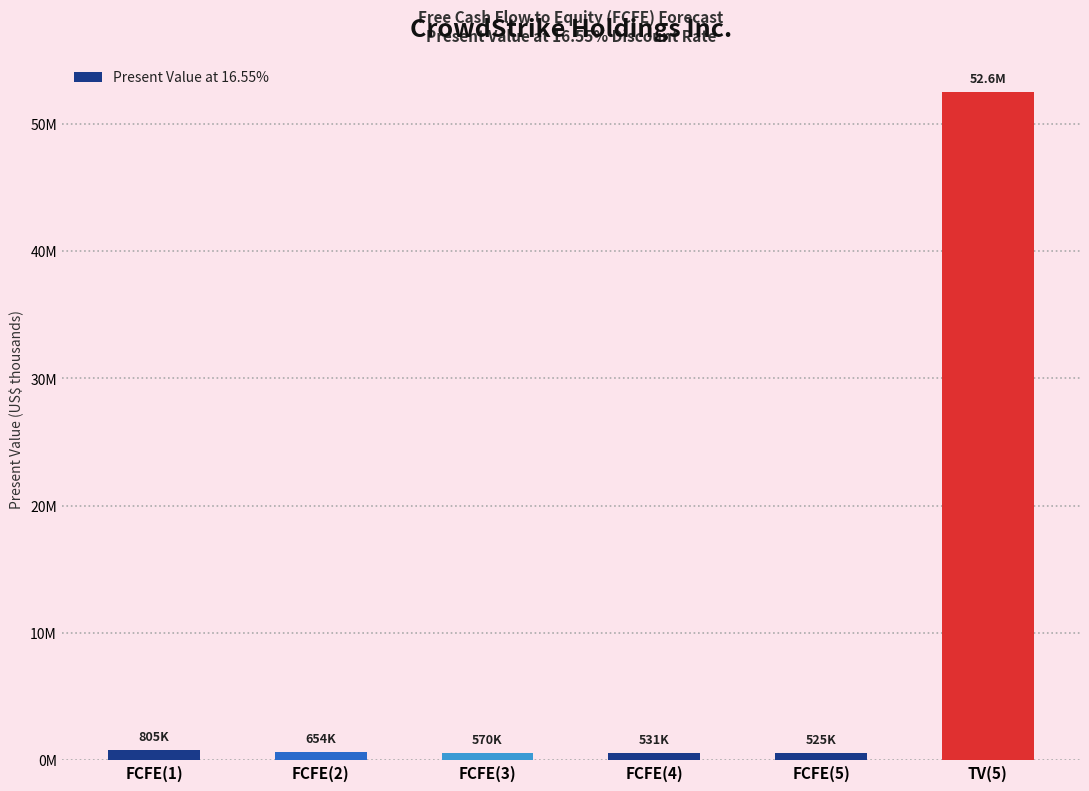

What is the difference between the values at FCFE(3) and FCFE(5)?

44617